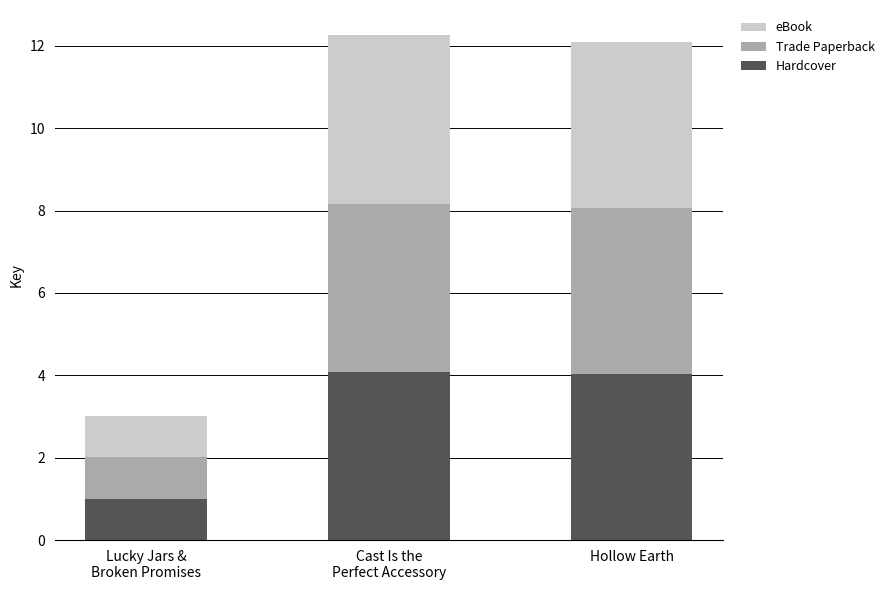

What is the maximum value for Hardcover?

4.1